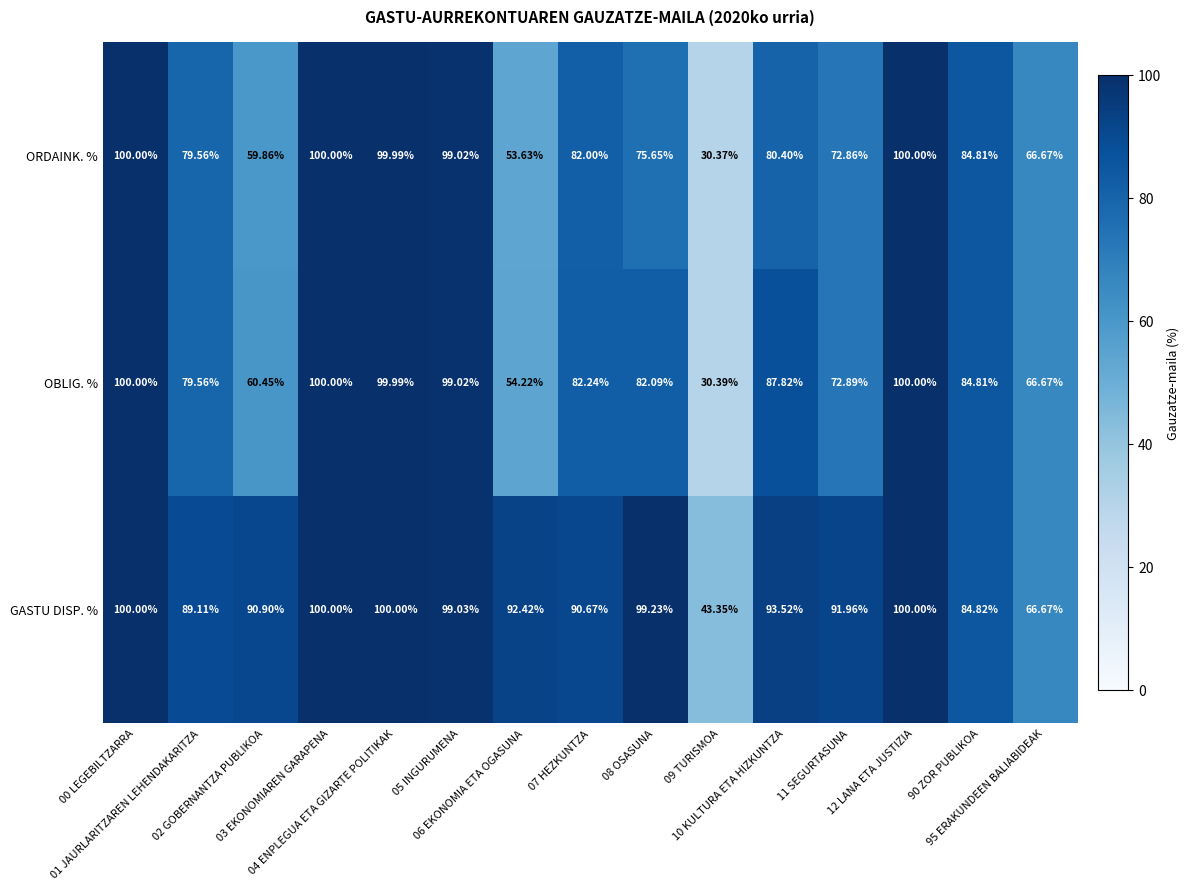

Which series has the largest range (max minus min)?

ORDAINK. %